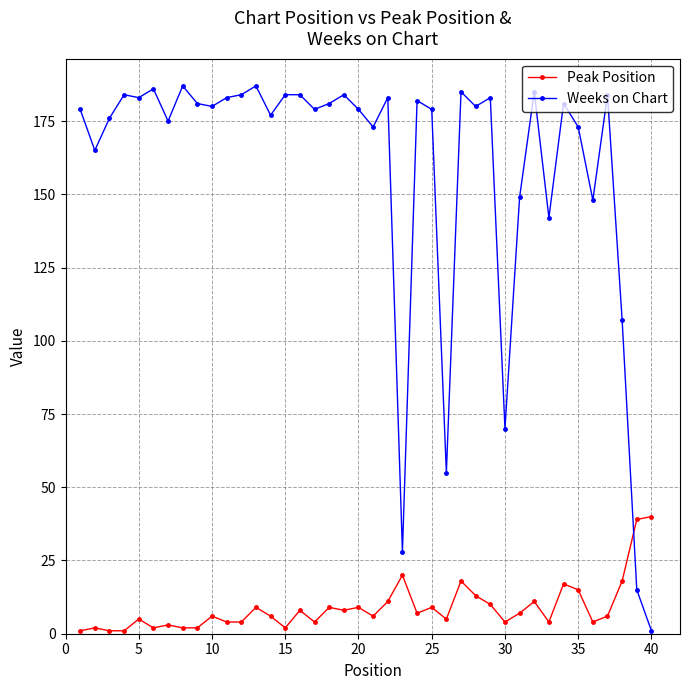

What is the average value of the Weeks on Chart series?

158